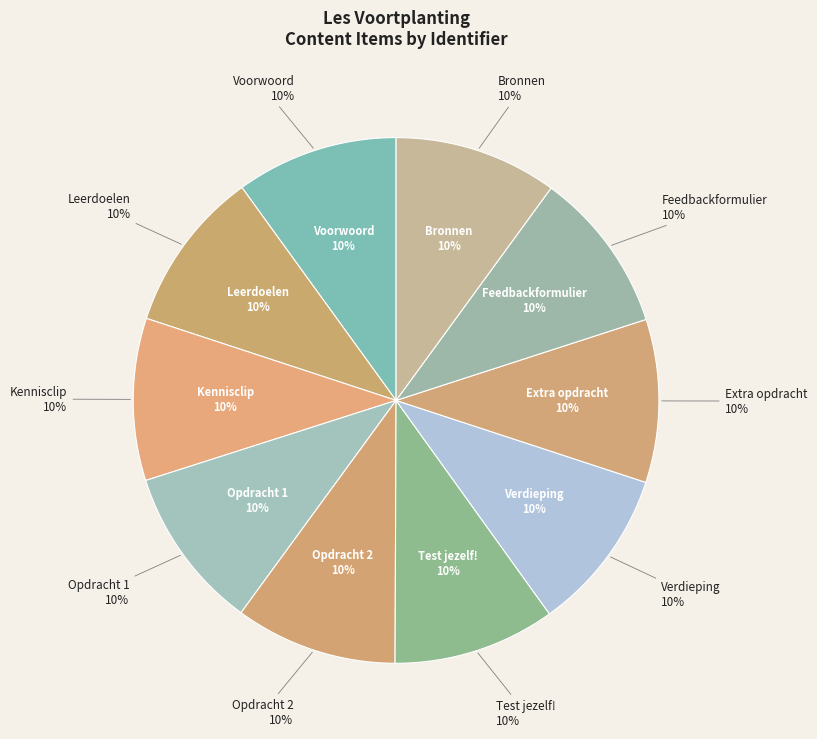

What percentage is the Bronnen slice, to the nearest percent?

10%